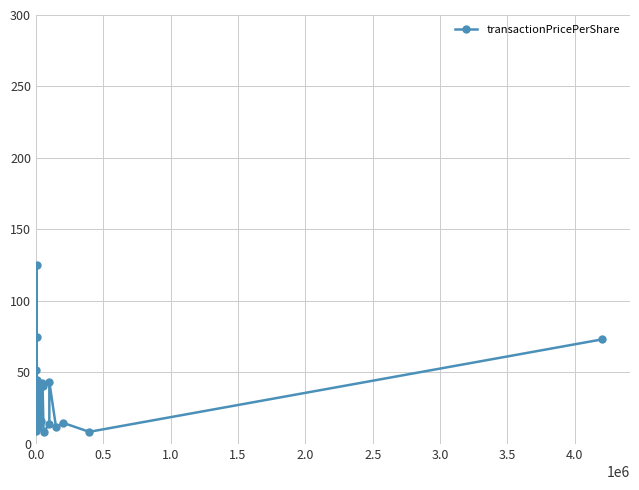

True or false: there are more than 2 points higher than both neighbors.

True